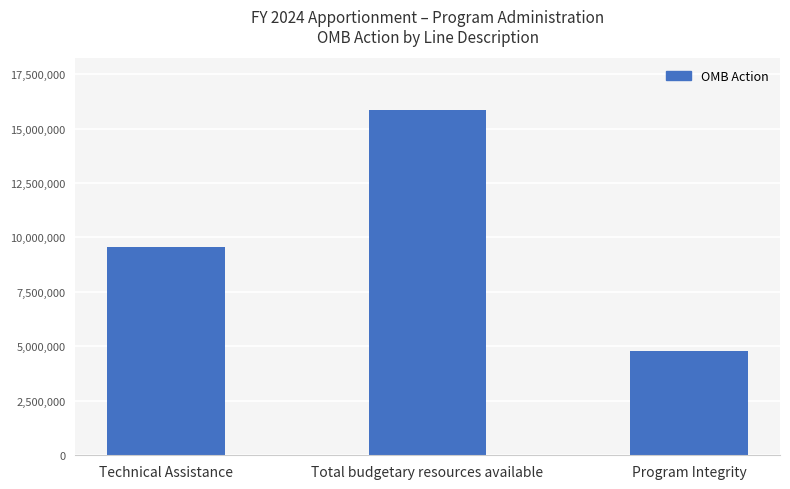

Reading left to right, what are all the values shown in this chart?

9584000	15849249	4806000